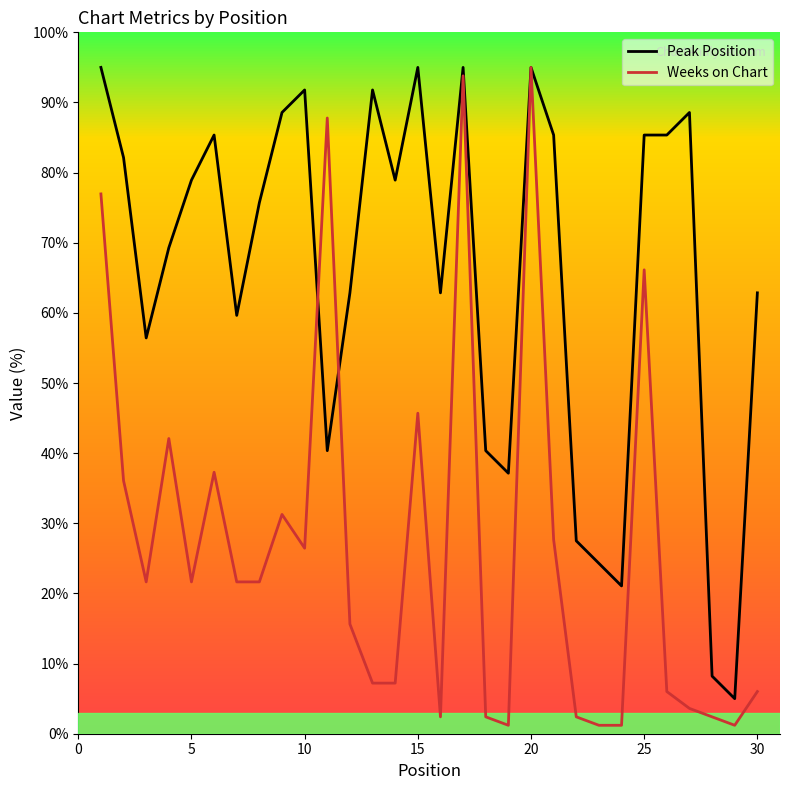

How many lines are shown in the chart?

2